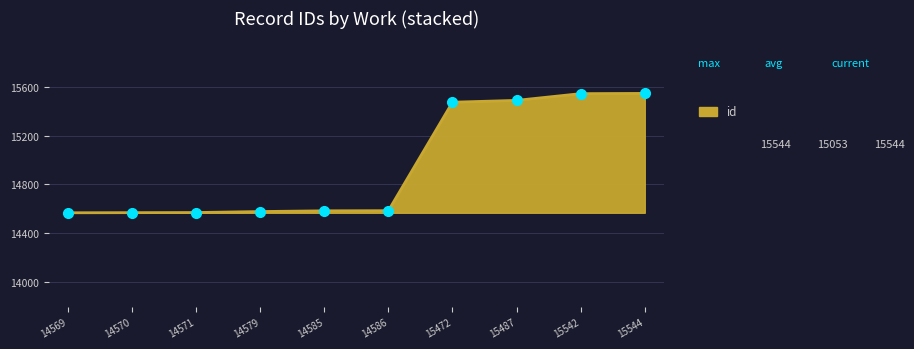

How many values are below 14586?

5